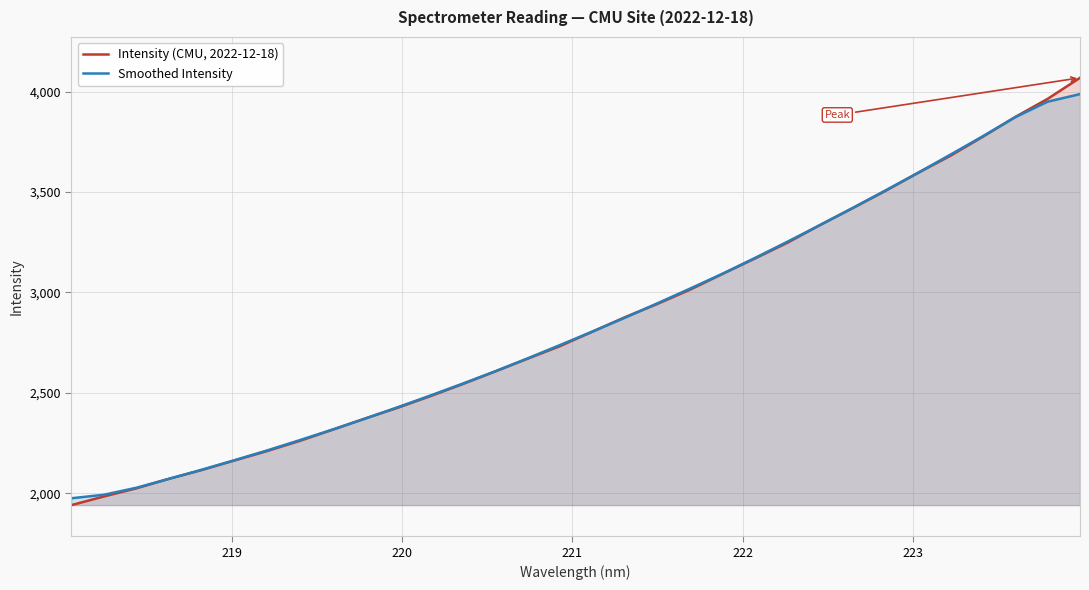

What is the greatest value displayed?

4069.2